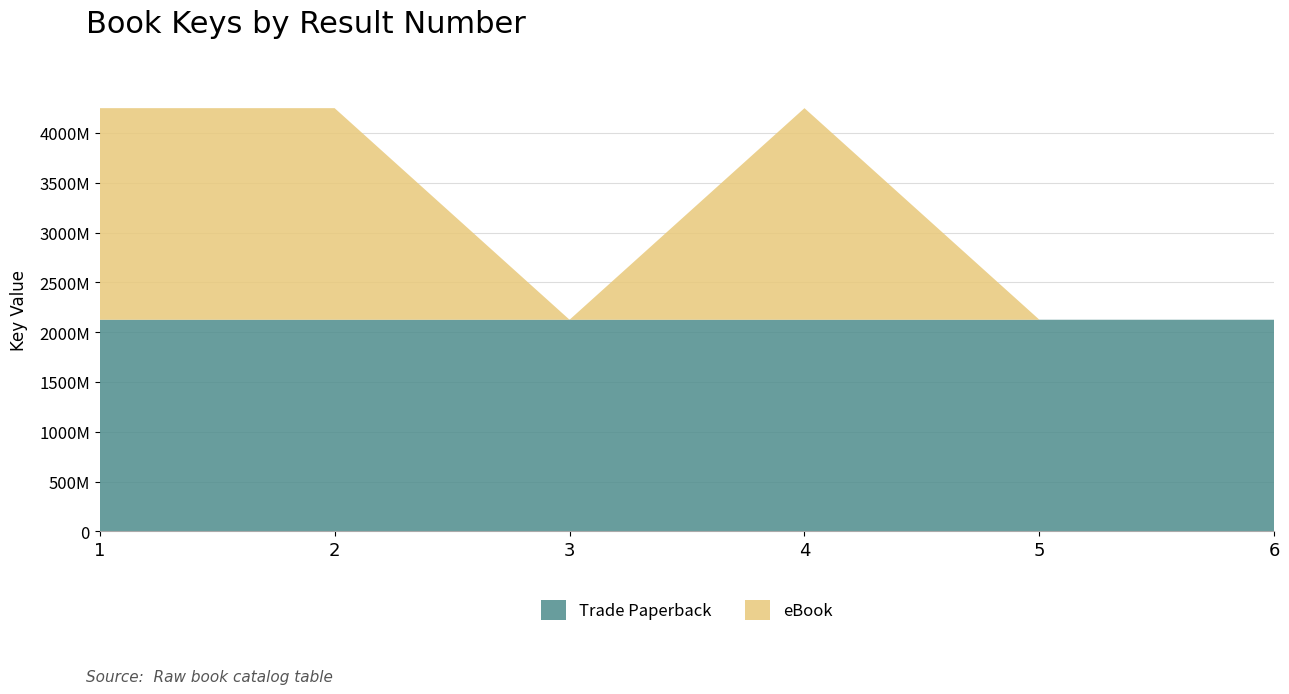

Reading right to left, extract all data points from this chart.

Trade Paperback: 2124652072	2124652086	2124661822	2124651583	2124662530	2124651748
eBook: 0	0	2124661822	0	2124662530	2124651748